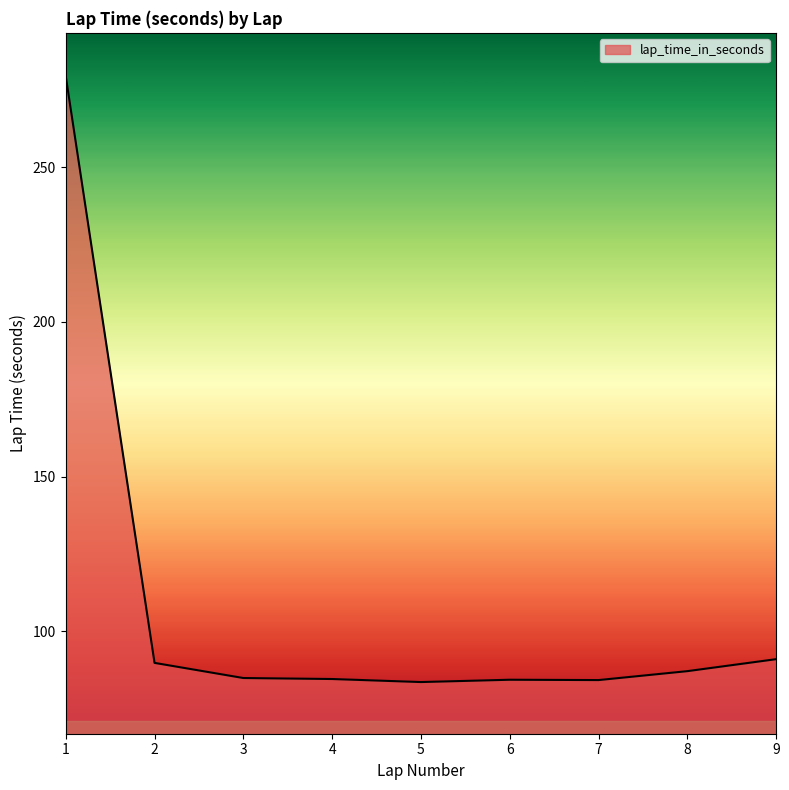

Where is the data nearest to the value 181?

9